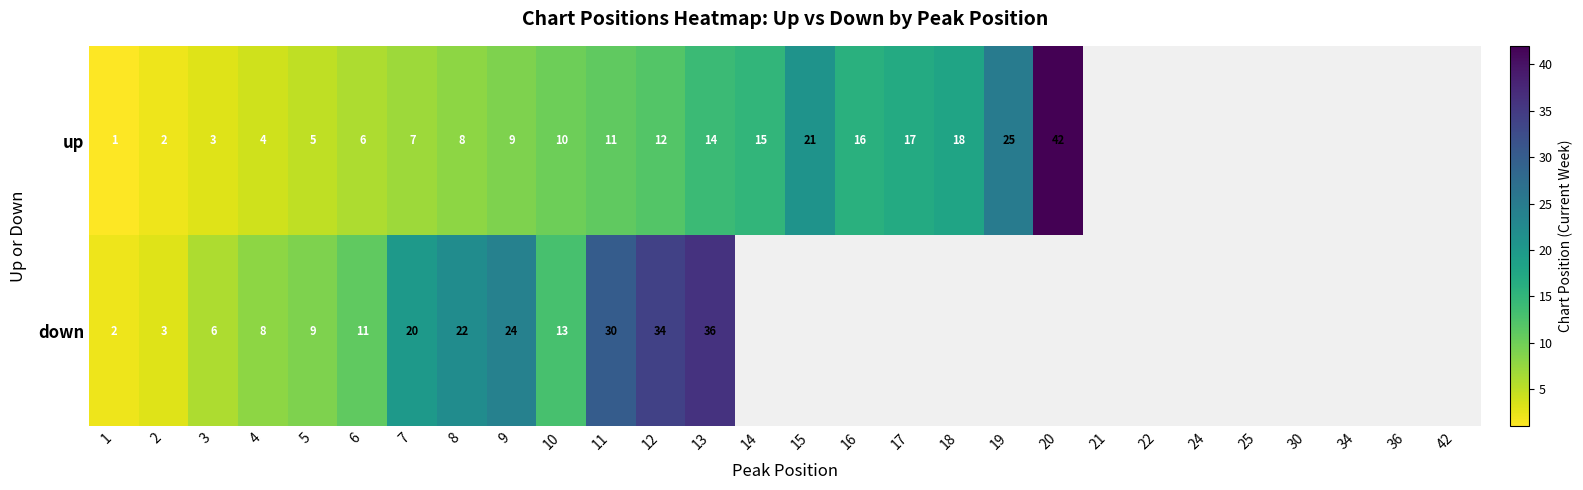

Is the value of down at 8 greater than the value of up at 1?

Yes